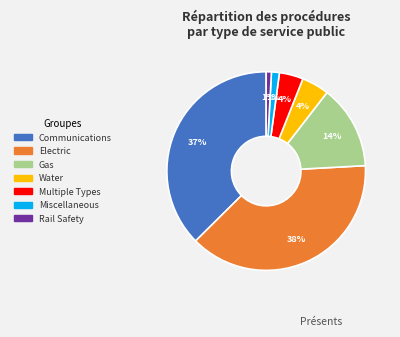

What is the largest slice in the pie chart?

Electric